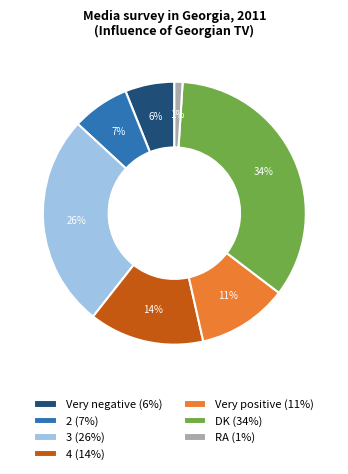

What is the smallest slice in the pie chart?

RA